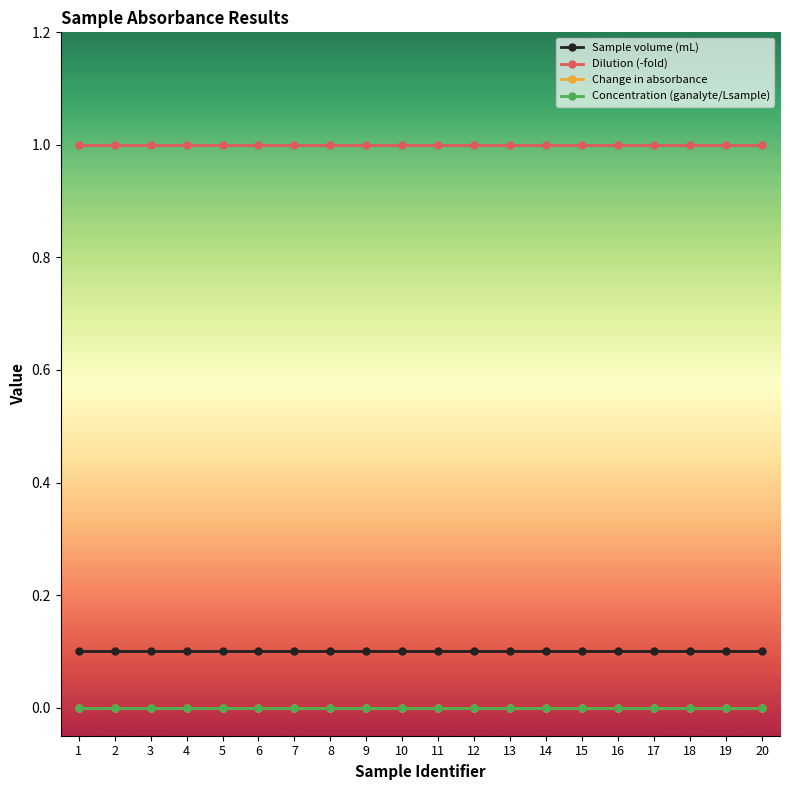

Does the chart have visible grid lines?

No